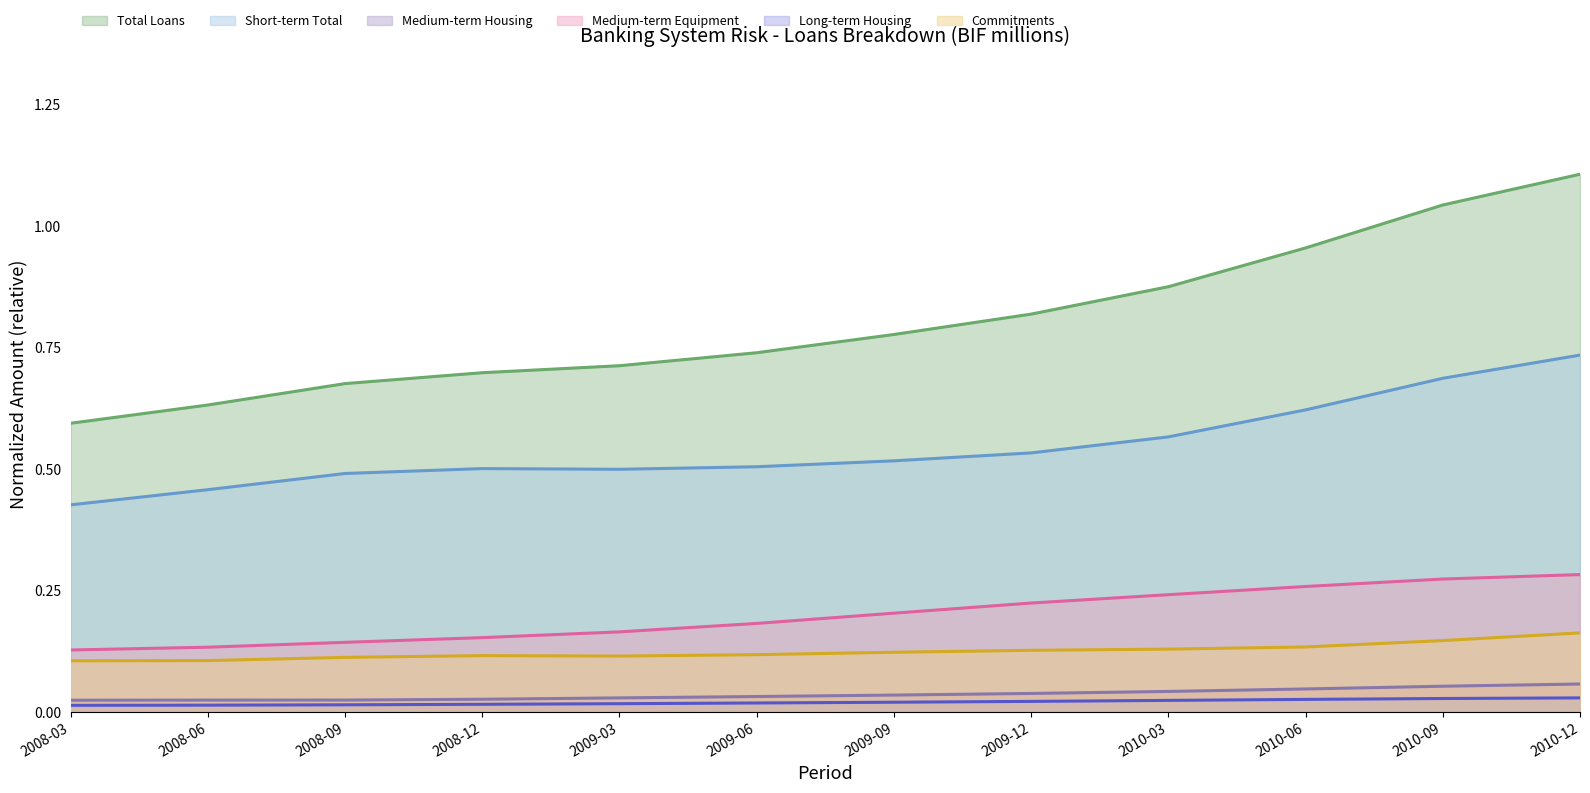

Rank the categories by Medium-term Housing value from highest to lowest.

2010-12, 2010-09, 2010-06, 2010-03, 2009-12, 2009-09, 2009-06, 2009-03, 2008-12, 2008-09, 2008-06, 2008-03